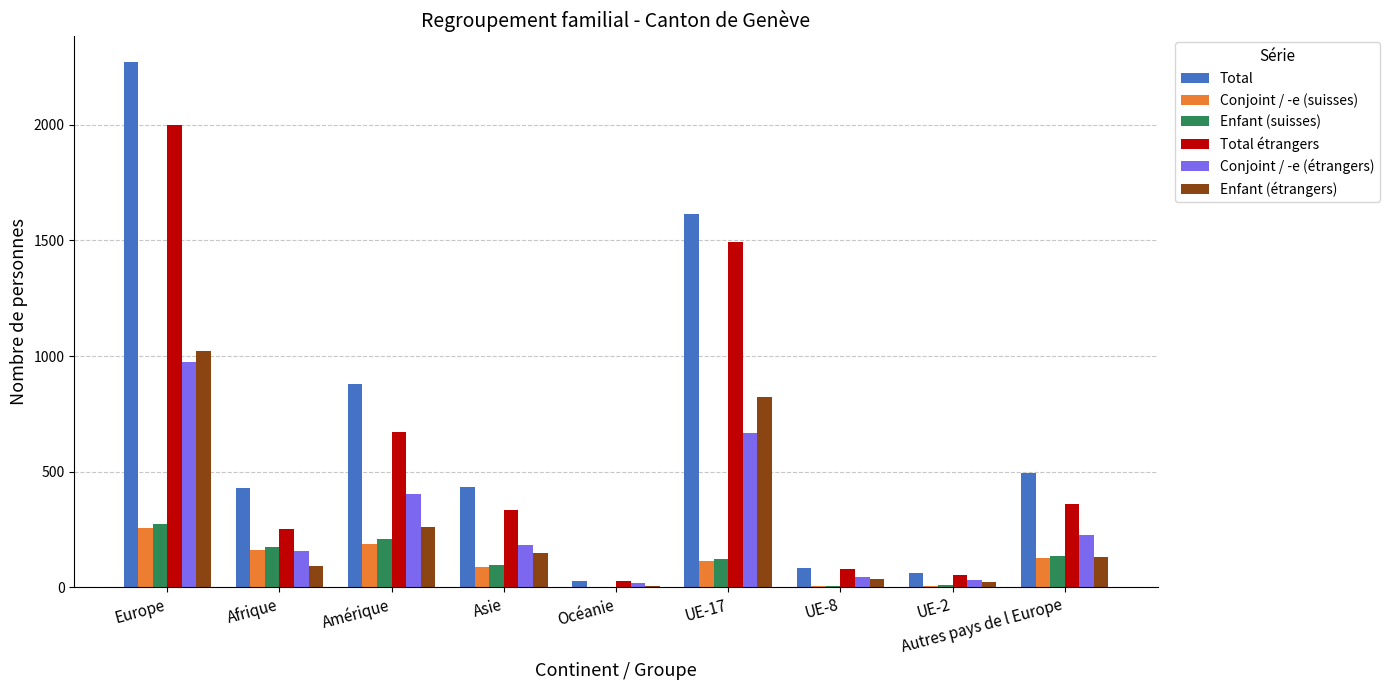

Is the value of Enfant (étrangers) at Autres pays de l Europe greater than the value of Total étrangers at Océanie?

Yes